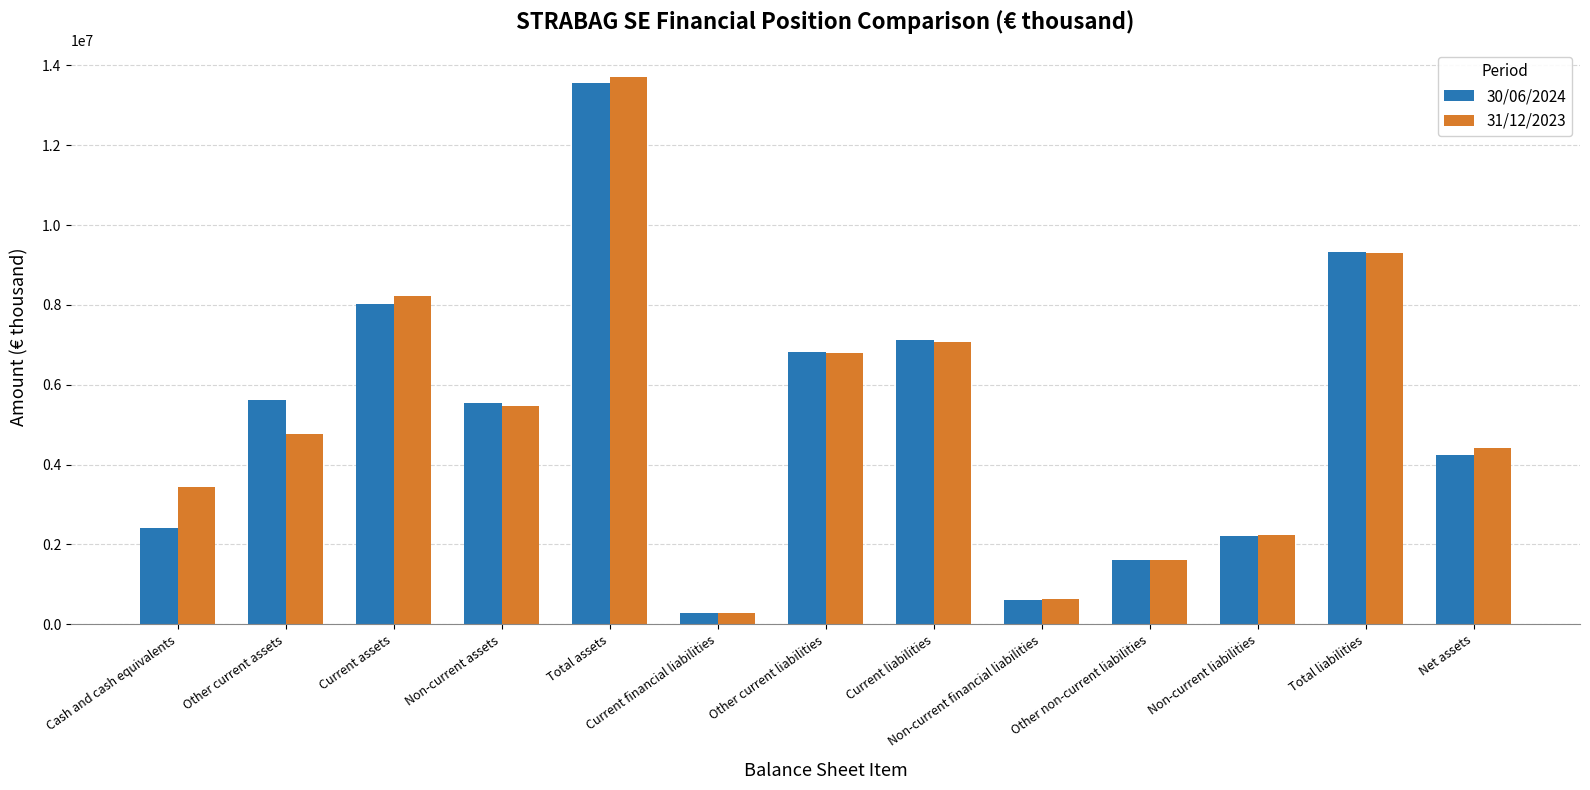

How many categories are shown in the chart?

13